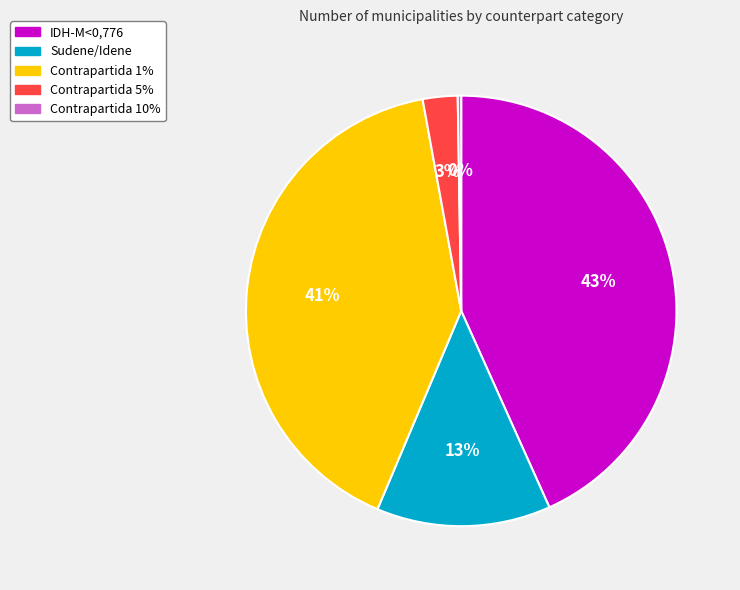

Is there any slice that represents more than half of the pie?

No